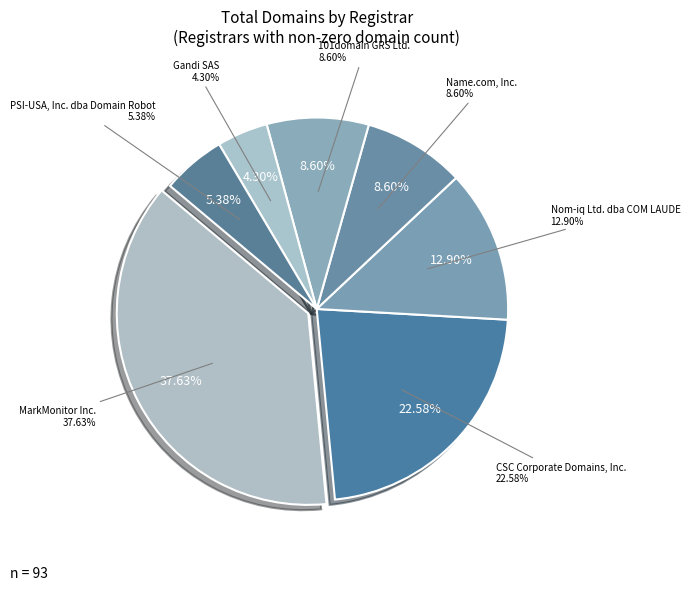

How much of the chart is everything except 101domain GRS Ltd.?

91.4%